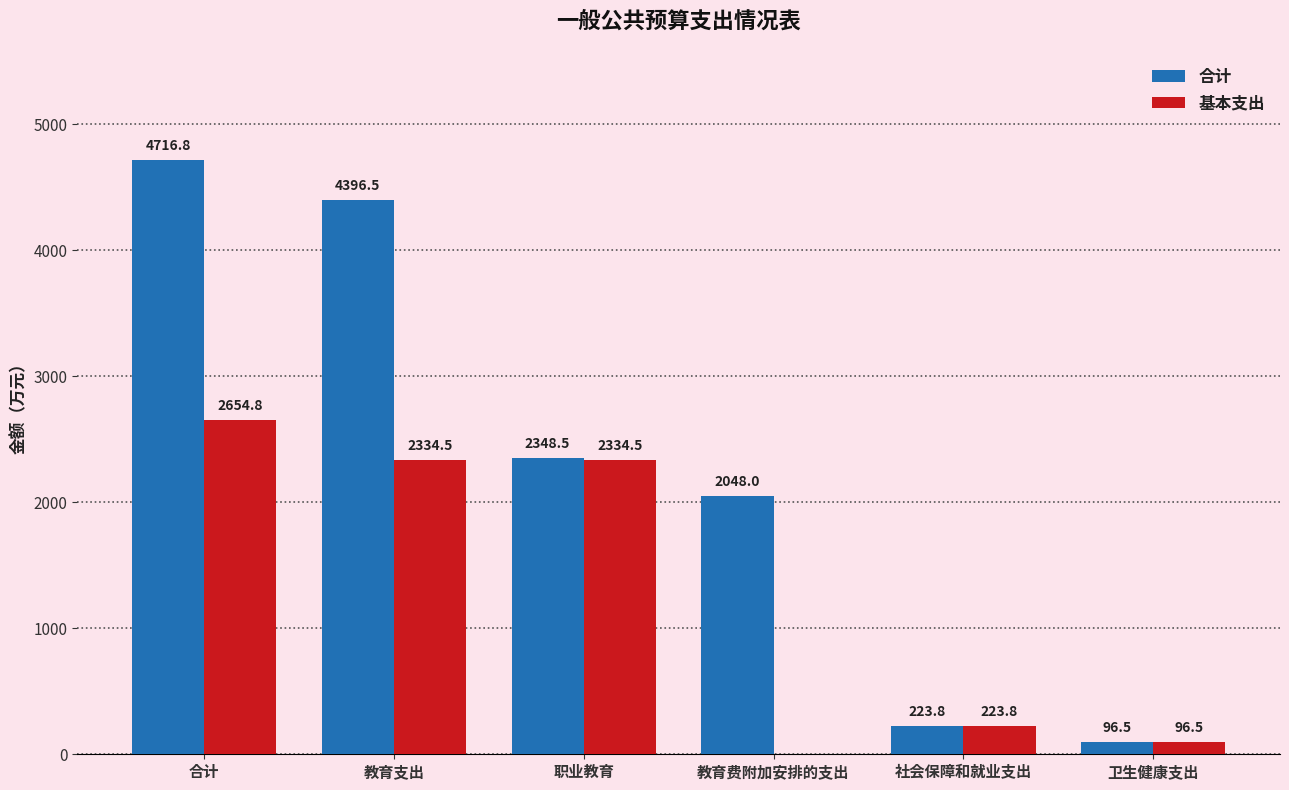

What is the average value of the 合计 series?

2305.0